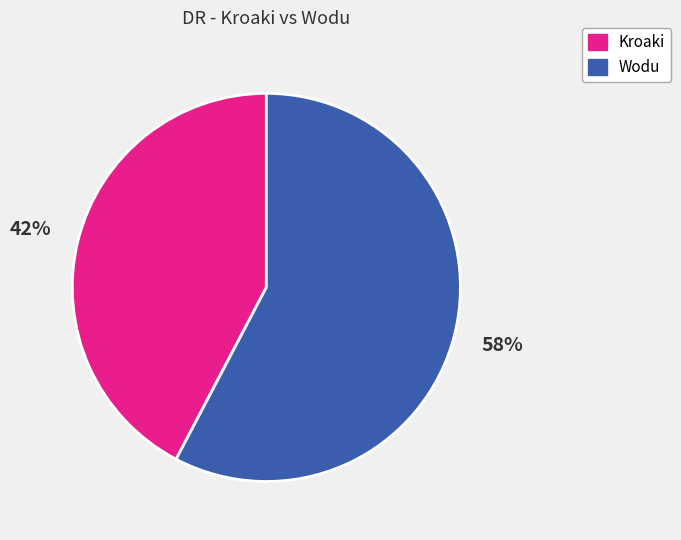

Which category accounts for the majority?

Wodu